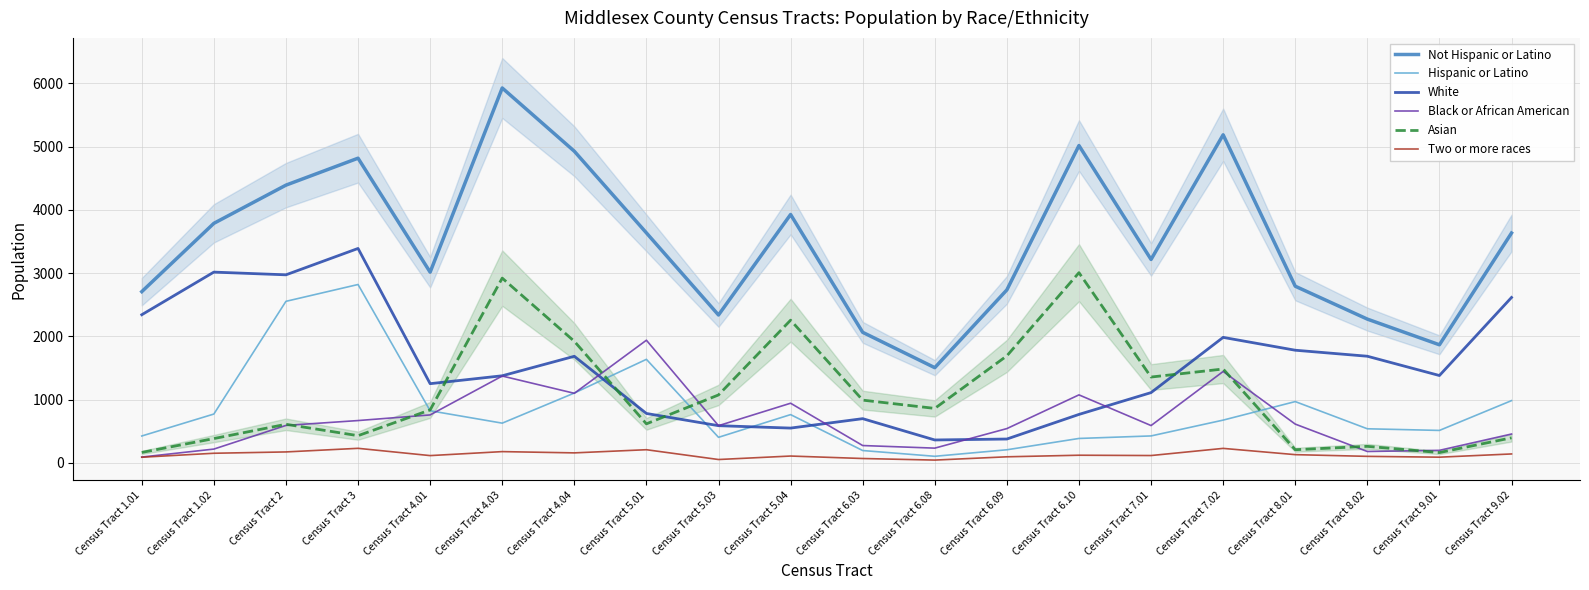

What is the difference between the second highest and minimum values in the Asian series?

2758